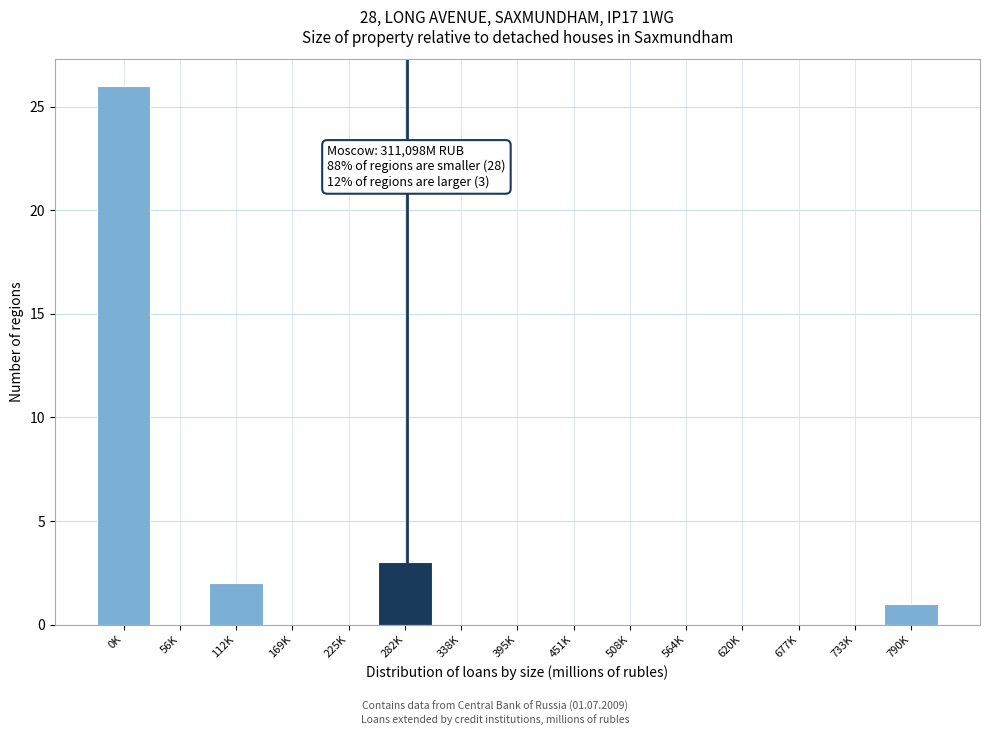

Reading left to right, list all the values displayed in this chart.

0K=26	56K=0	112K=2	169K=0	225K=0	282K=3	338K=0	395K=0	451K=0	508K=0	564K=0	620K=0	677K=0	733K=0	790K=1